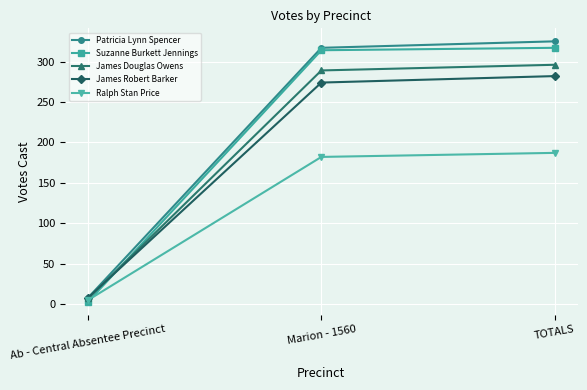

What is the lowest value of the James Robert Barker series?

8